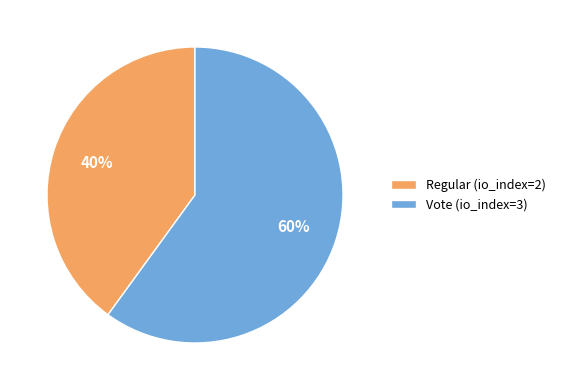

Is there any slice that represents more than half of the pie?

Yes